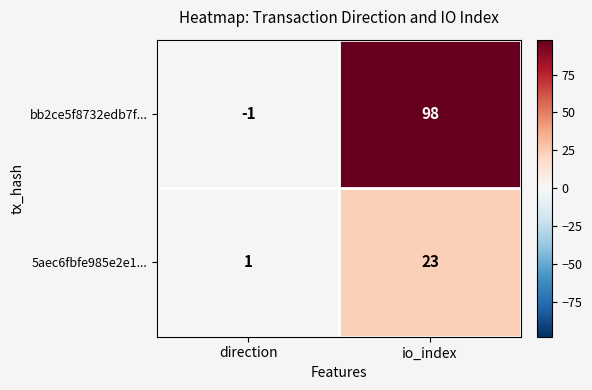

Which series has the largest total across all categories?

bb2ce5f8732edb7f...